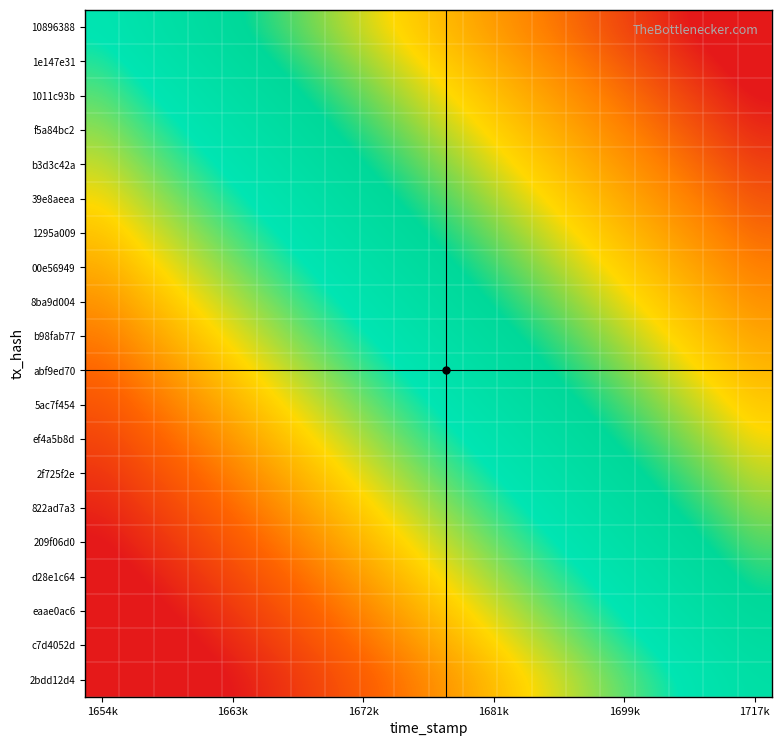

What is the greatest value displayed?

1.1